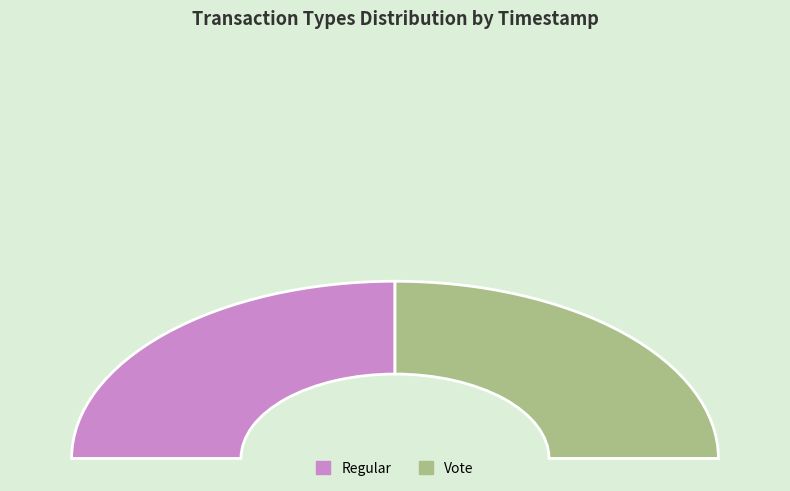

Count the number of slices in the pie.

2